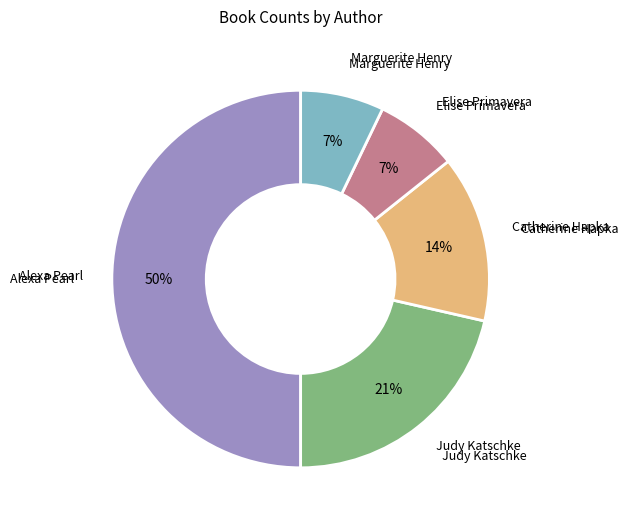

To the nearest percent, what is the difference between the largest and smallest slice percentages?

43%